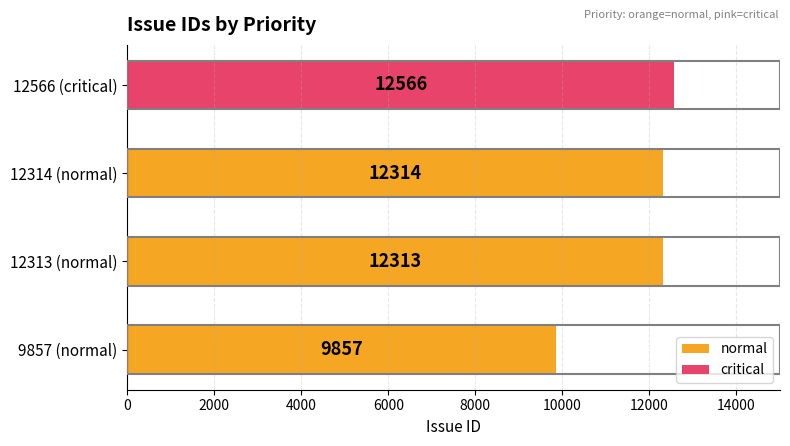

Reading bottom to top, list all the values displayed in this chart.

9857 (normal)=9857	12313 (normal)=12313	12314 (normal)=12314	12566 (critical)=12566